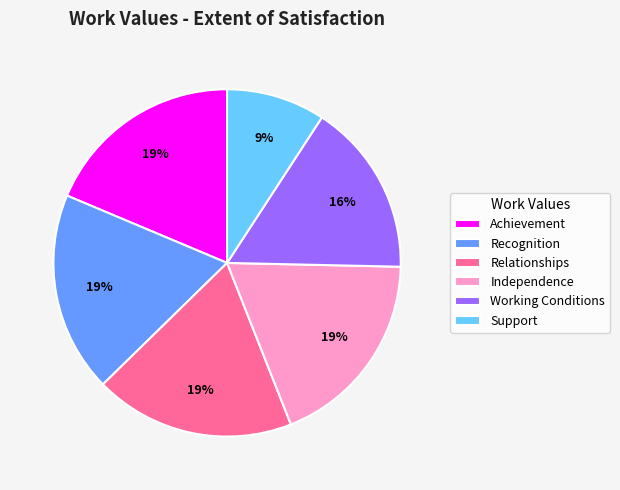

To the nearest percent, what is the average slice percentage?

17%